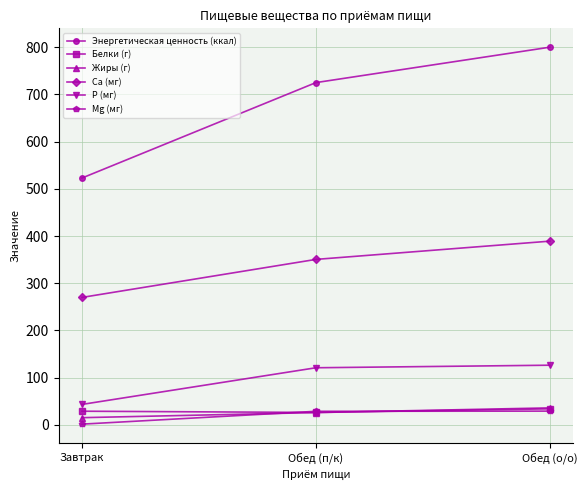

At which category is the sum across all series the highest?

Обед (о/о)